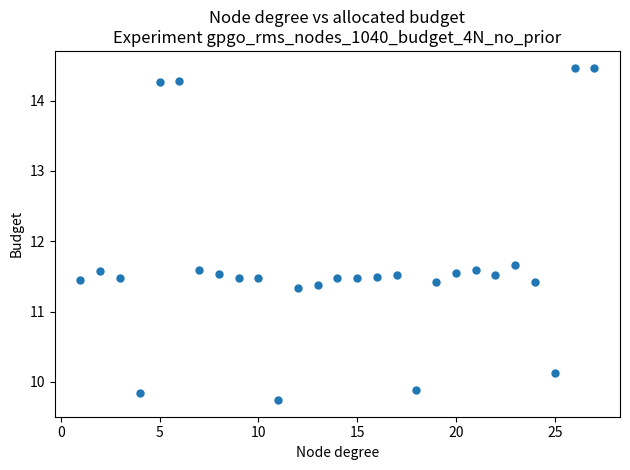

What is the range of Y values (max minus min)?

4.7